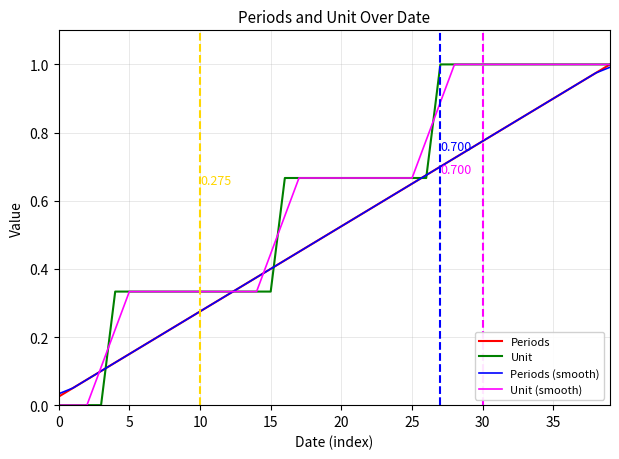

List the series in order of their peak value, highest first.

Periods, Unit, Unit (smooth), Periods (smooth)